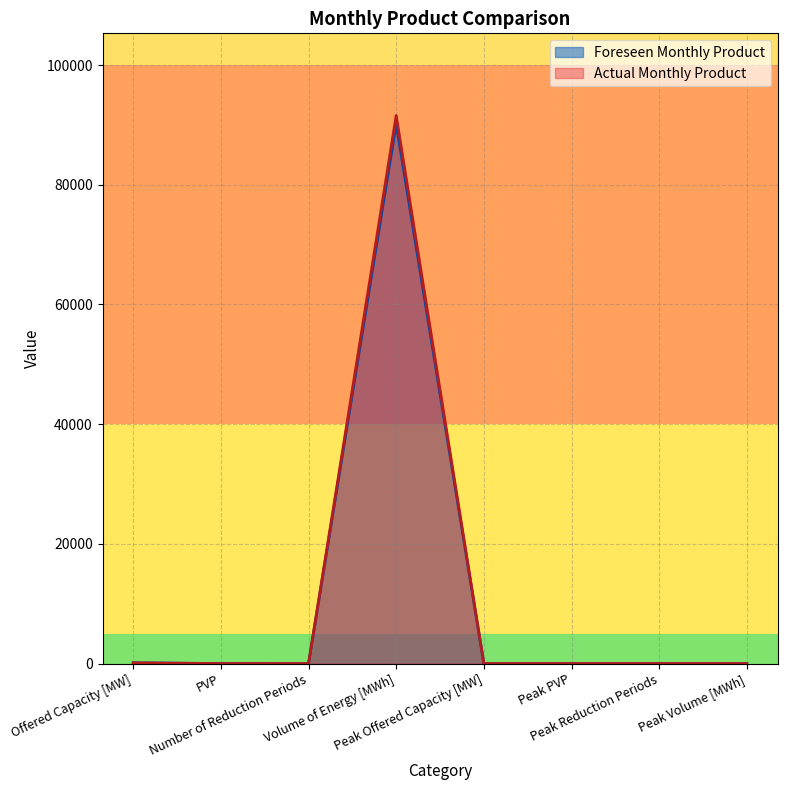

At how many categories does at least one series exceed 78240?

1